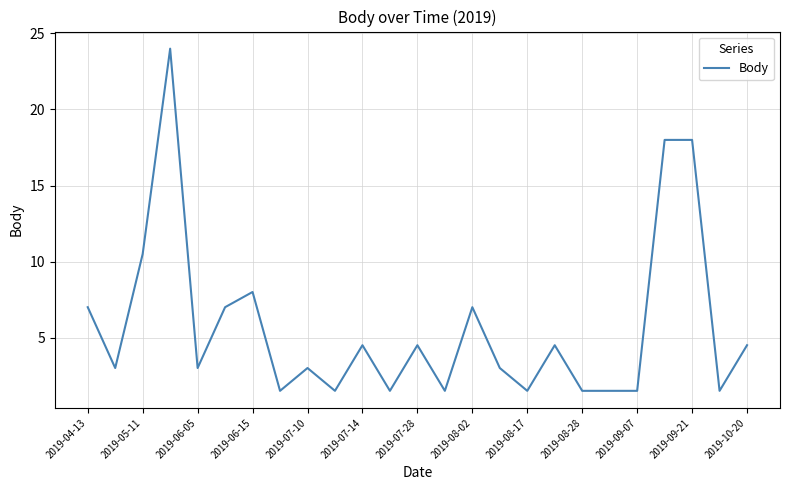

What is the smallest value displayed?

1.5